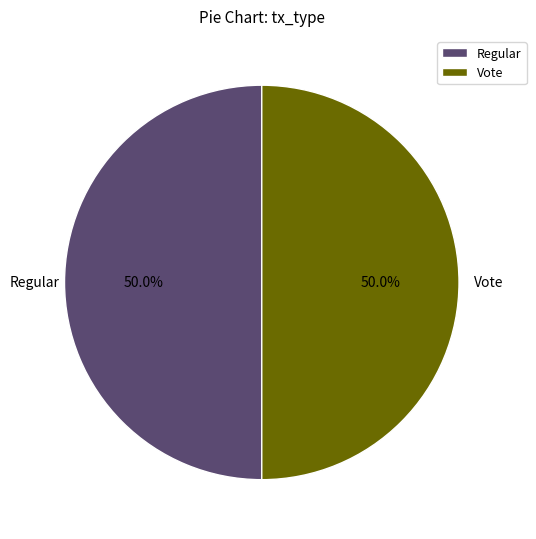

Approximately how many times larger is the value at Vote compared to Regular?

1.0